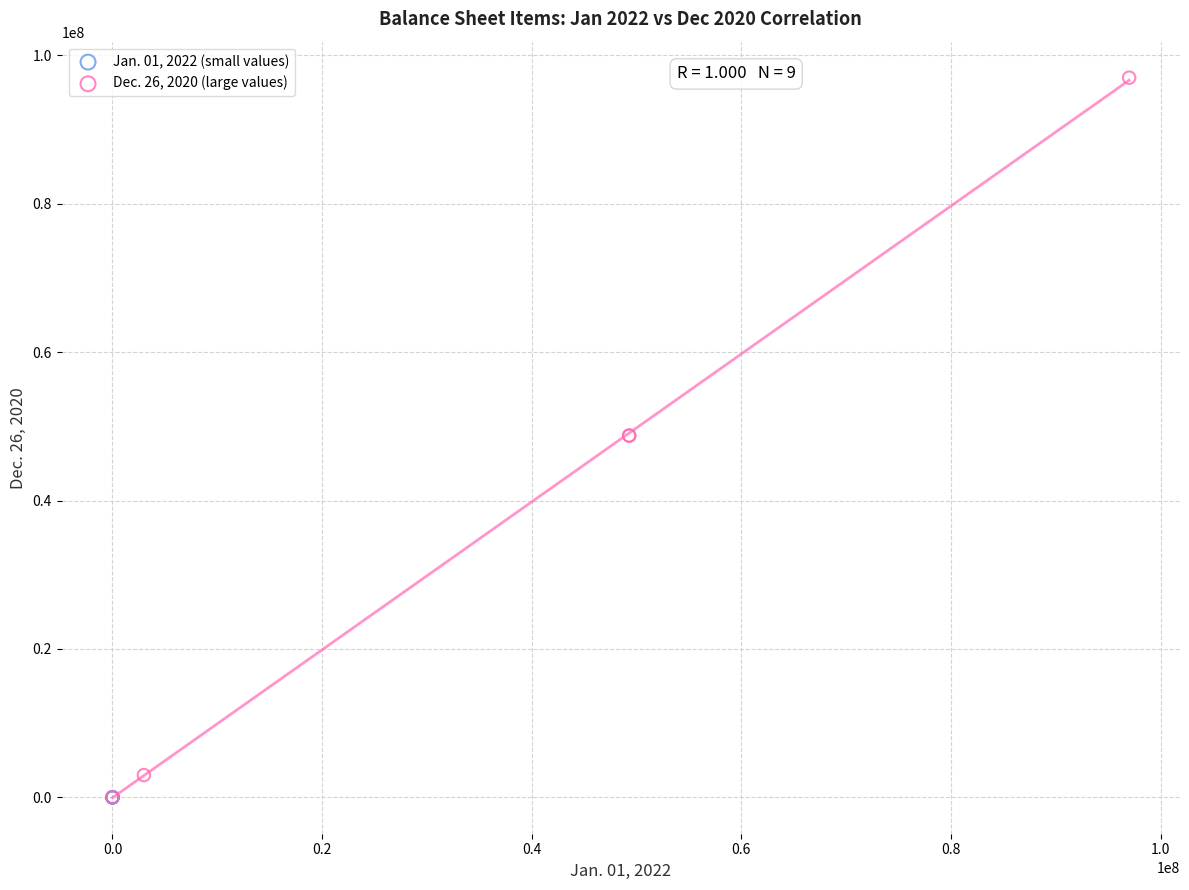

Which series reaches the maximum Y coordinate?

Dec. 26, 2020 (large values)